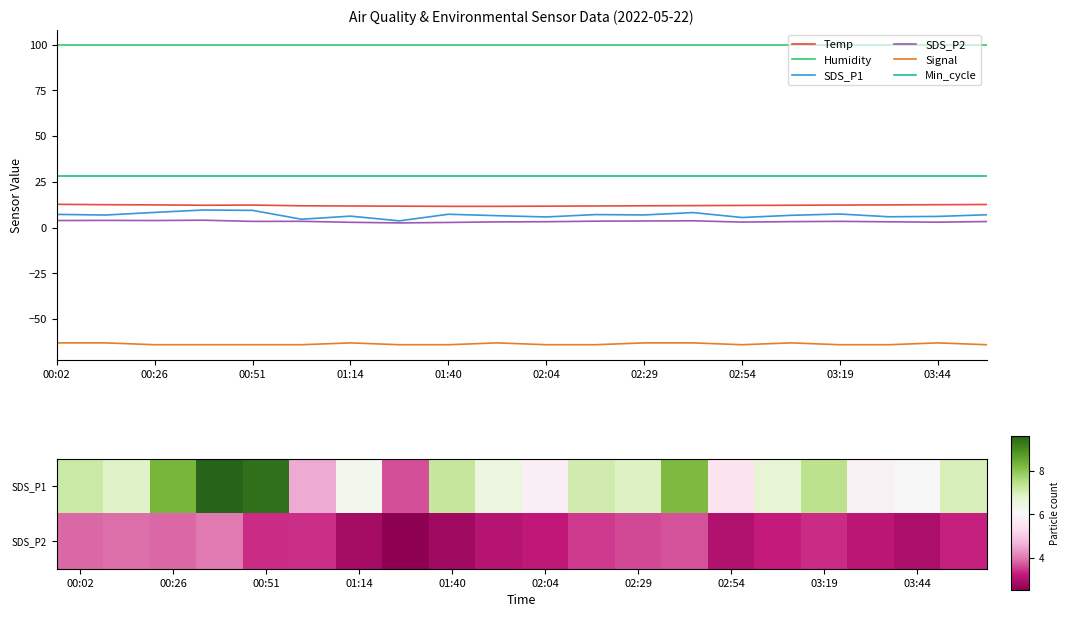

At which category does the chart reach its peak across all series?

00:02